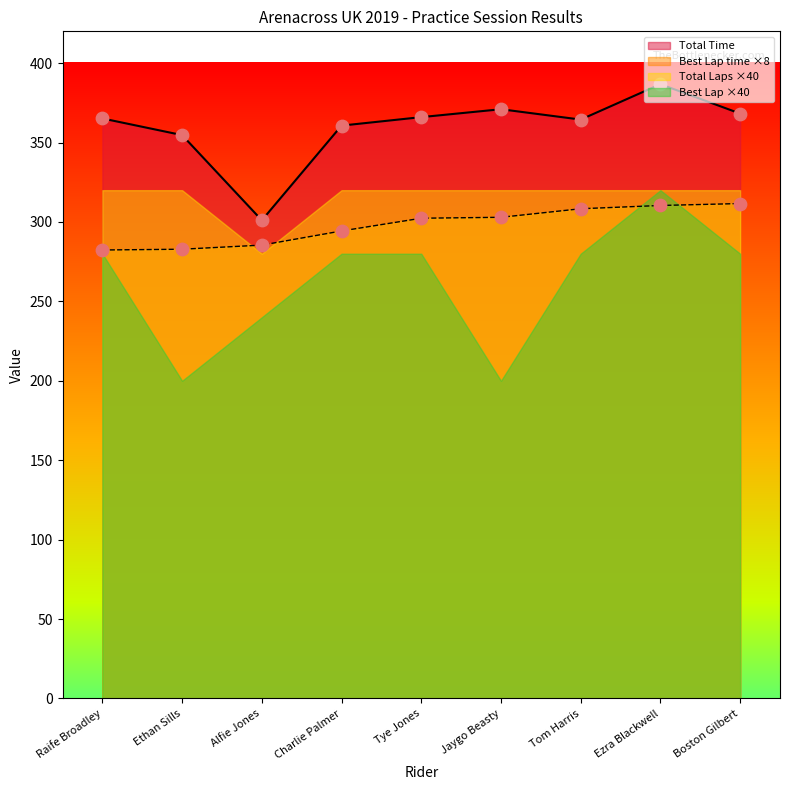

The Best Lap time ×8 series shows 448.0 at Tye Jones. True or false?

False